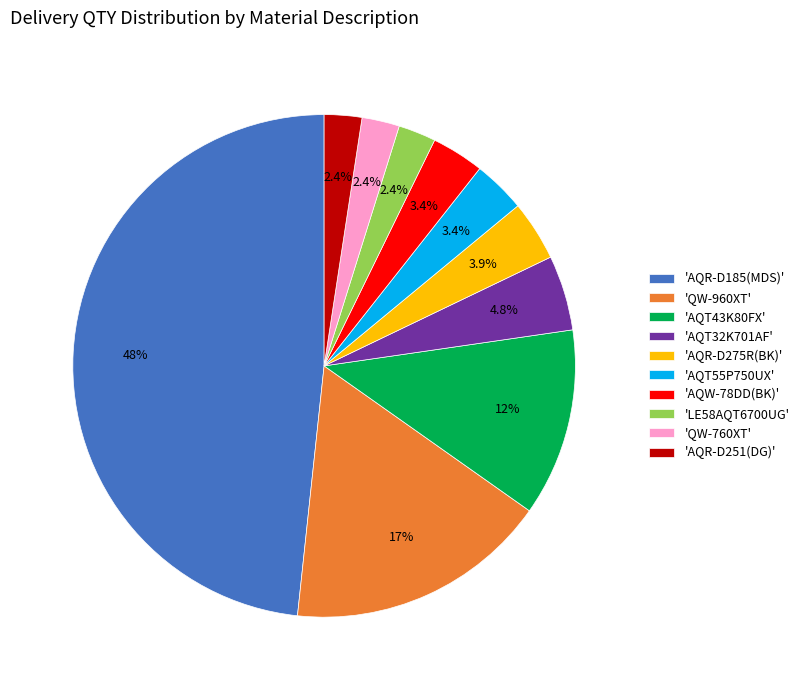

Between 'AQT55P750UX' and 'AQT32K701AF', which is larger?

'AQT32K701AF'